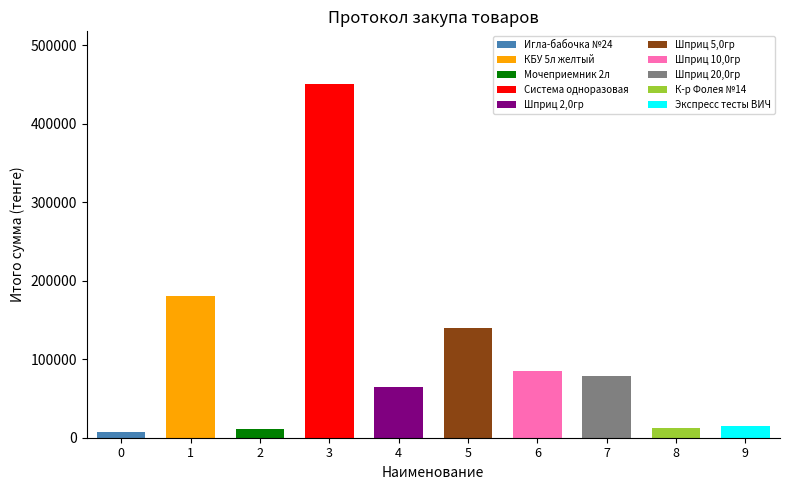

Is it true that the value at Экспресс тесты ВИЧ is 15500?

True